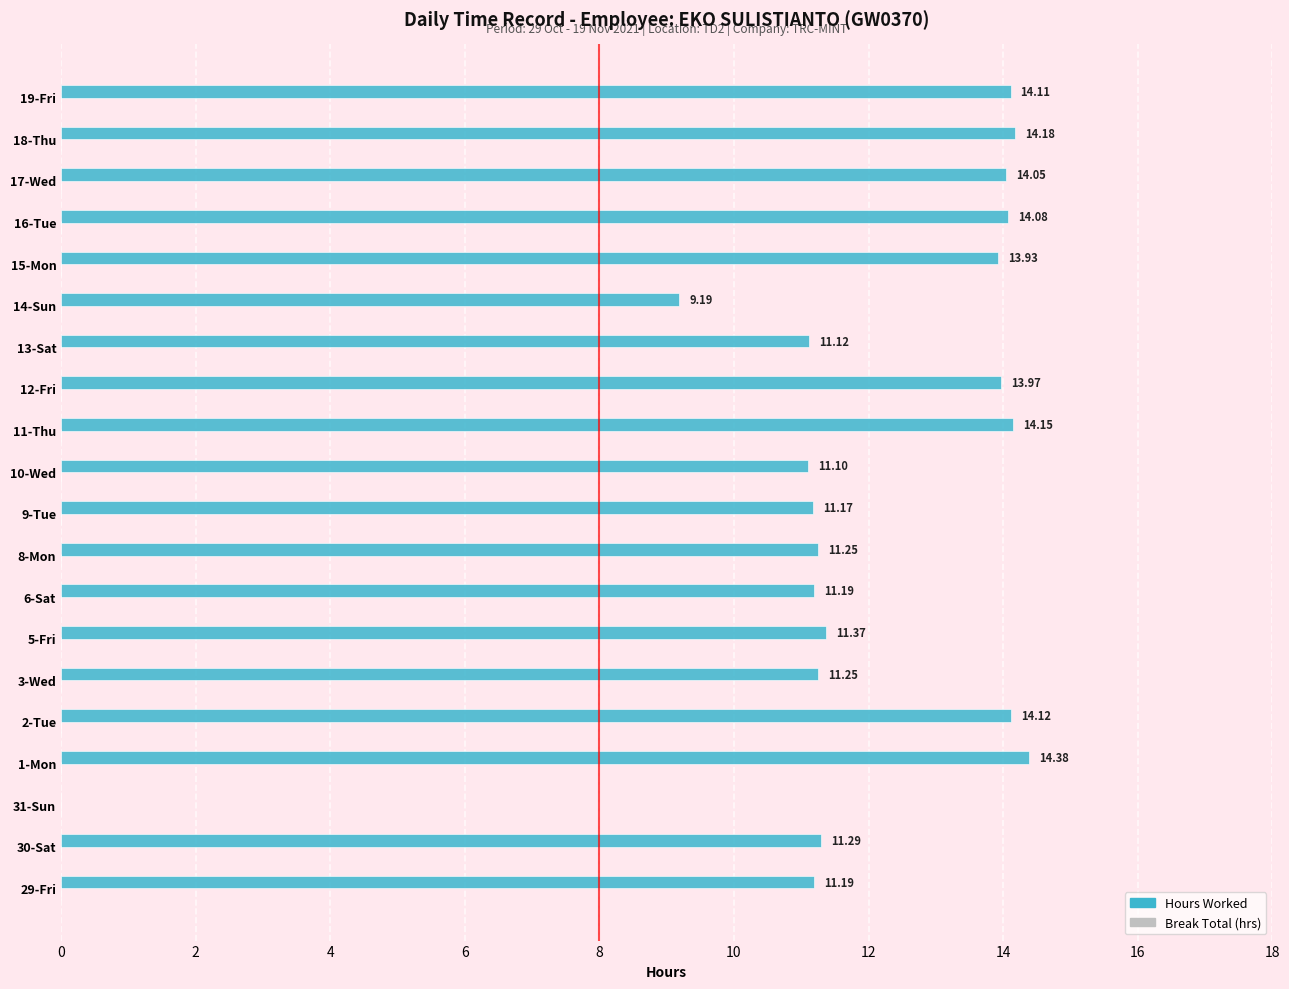

What is the sum of the values at 1-Mon and 29-Fri?

25.6